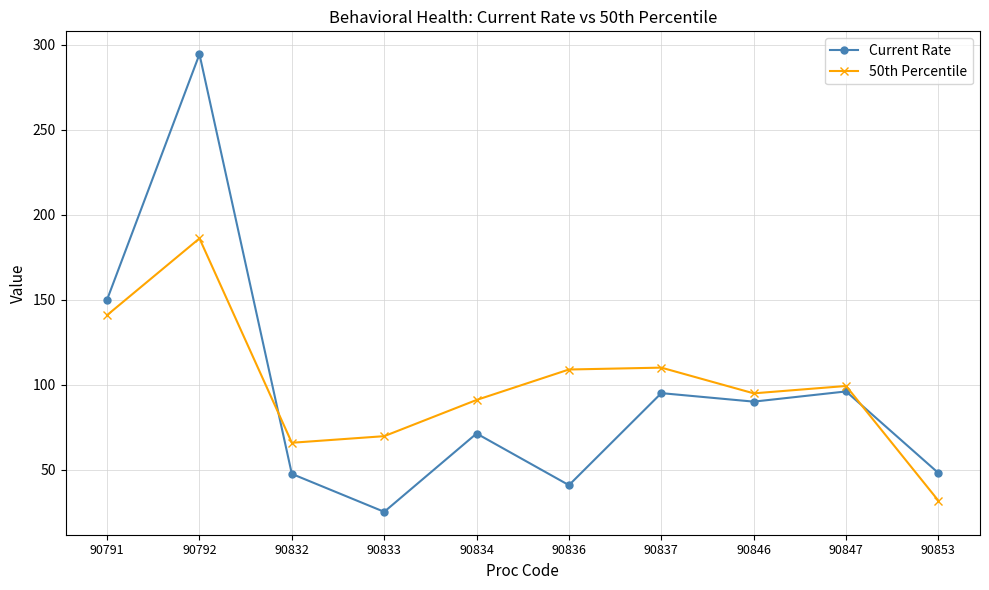

Where does the Current Rate series first go above 90?

90791